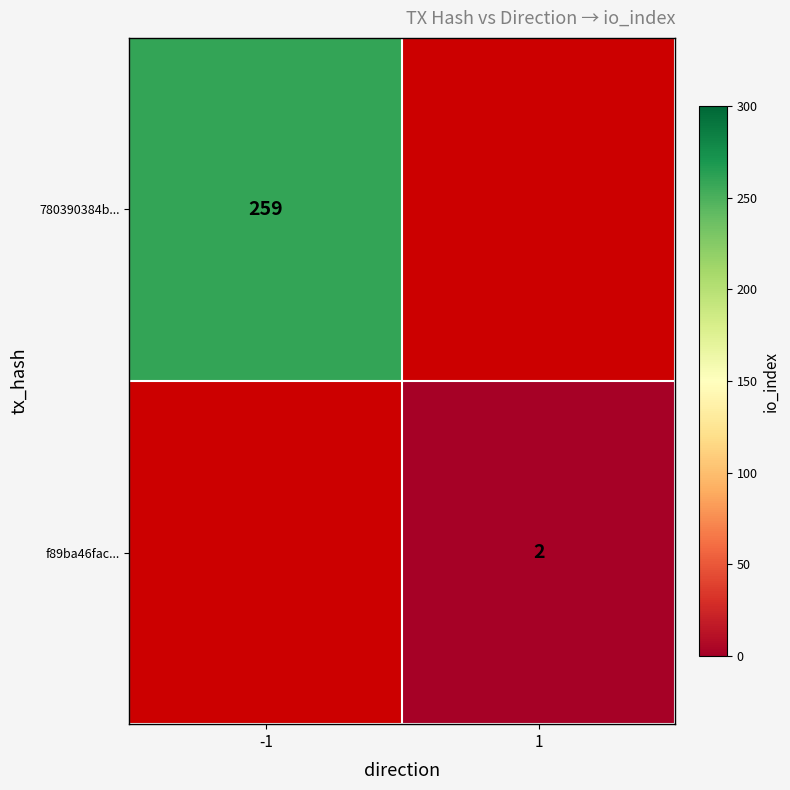

The value of f89ba46fac... at 1 is 2. True or false?

True